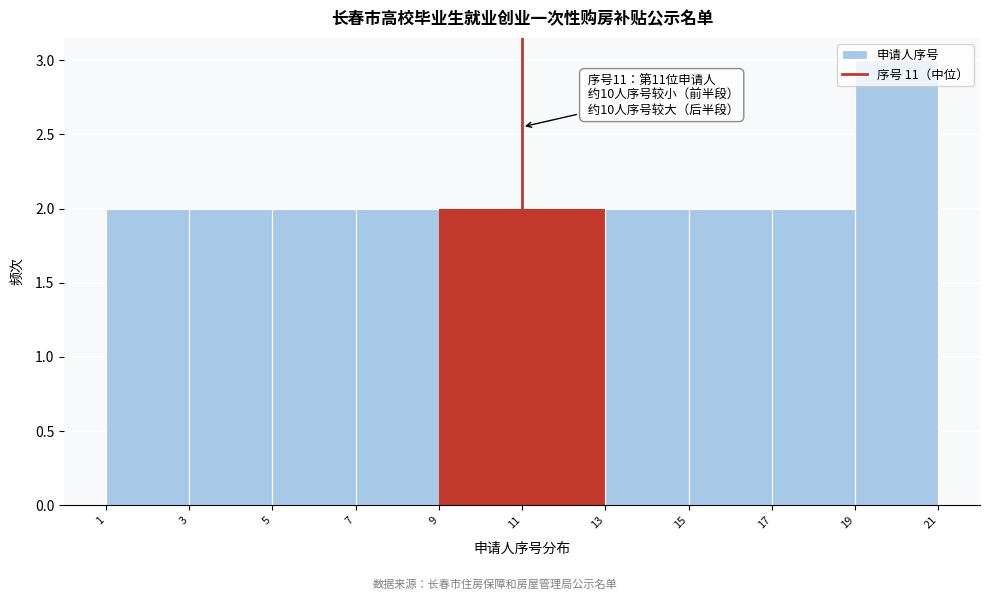

Over which range of the x-axis is the bar tallest?

19 to 21